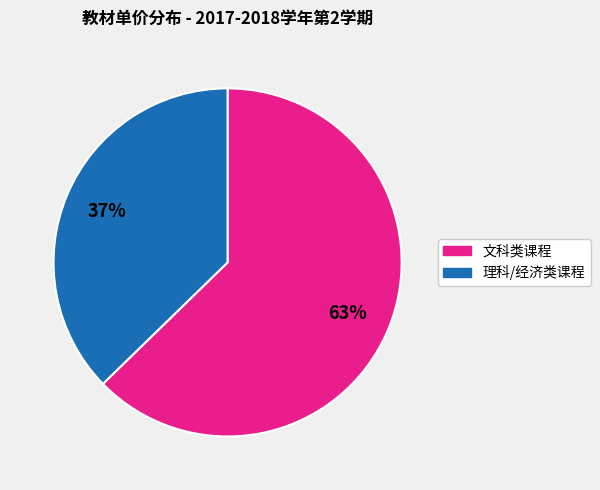

Does any single category account for the majority?

Yes